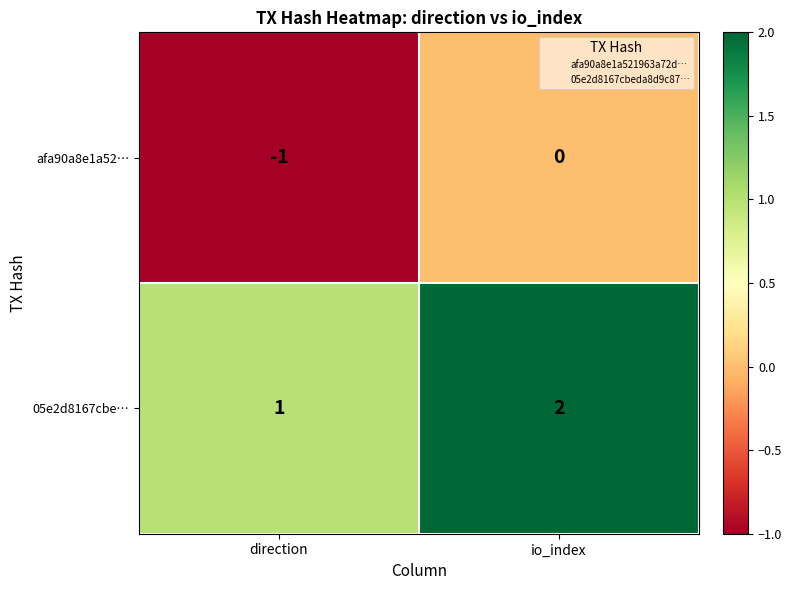

What is the spread (max minus min) of values at direction?

2